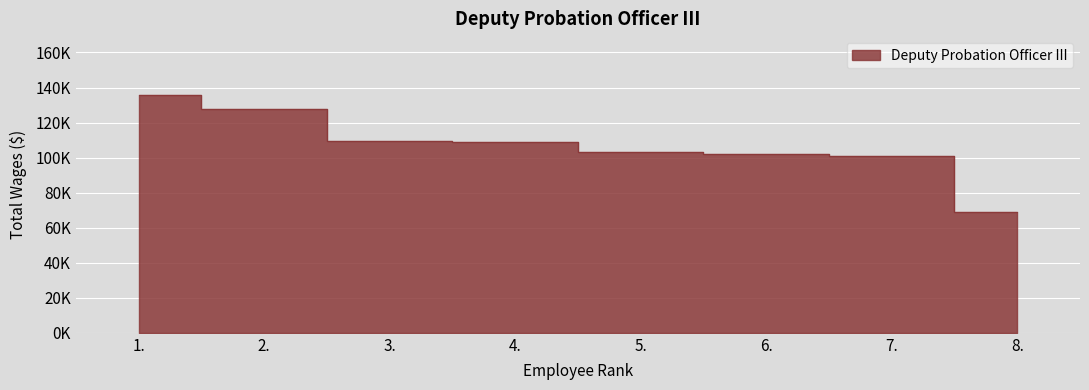

True or false: the data has more than 2 interior local peaks.

False